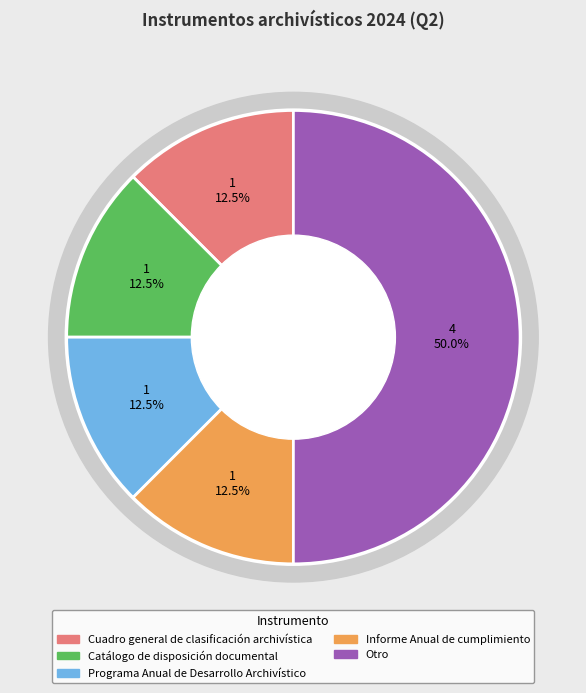

True or false: Otro accounts for 50% of the total.

True